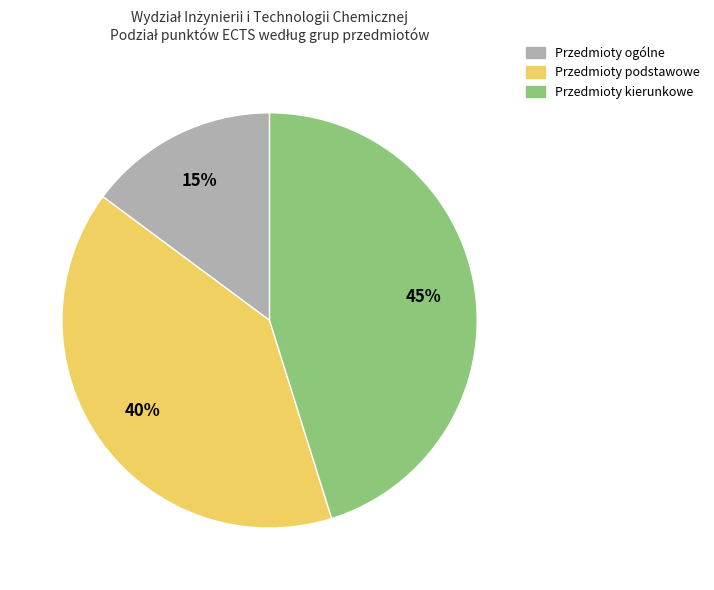

Does any single category account for the majority?

No